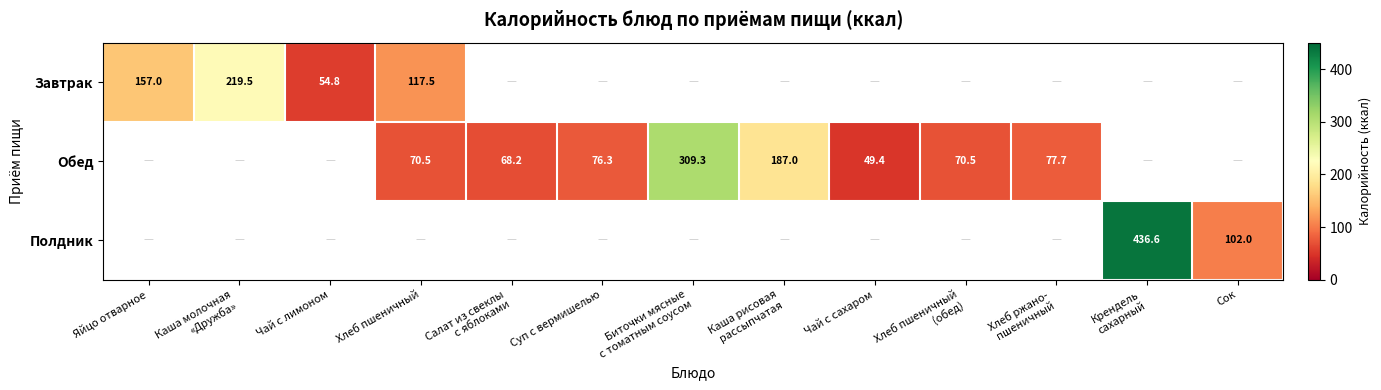

The value of Обед at Чай с сахаром is 70.1. True or false?

False